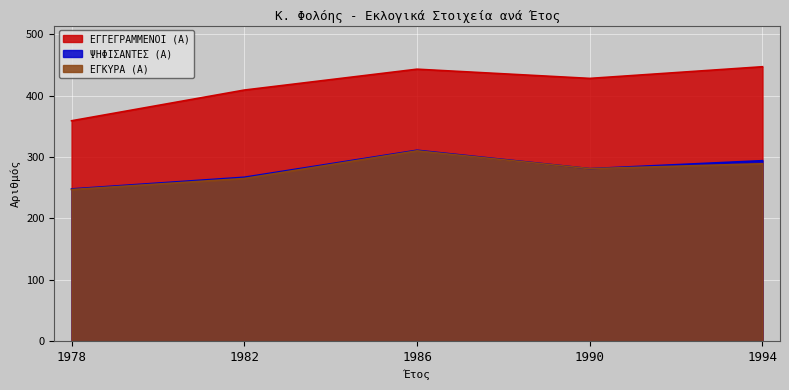

How many interior local peaks does the ΕΓΓΕΓΡΑΜΜΕΝΟΙ (Α) series have?

1